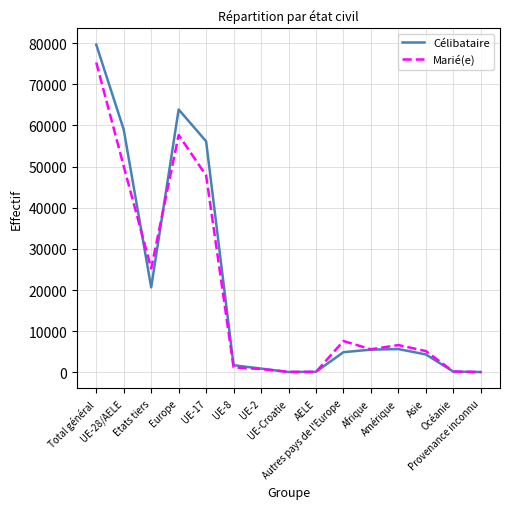

Rank the series by their maximum value, from lowest to highest.

Marié(e), Célibataire